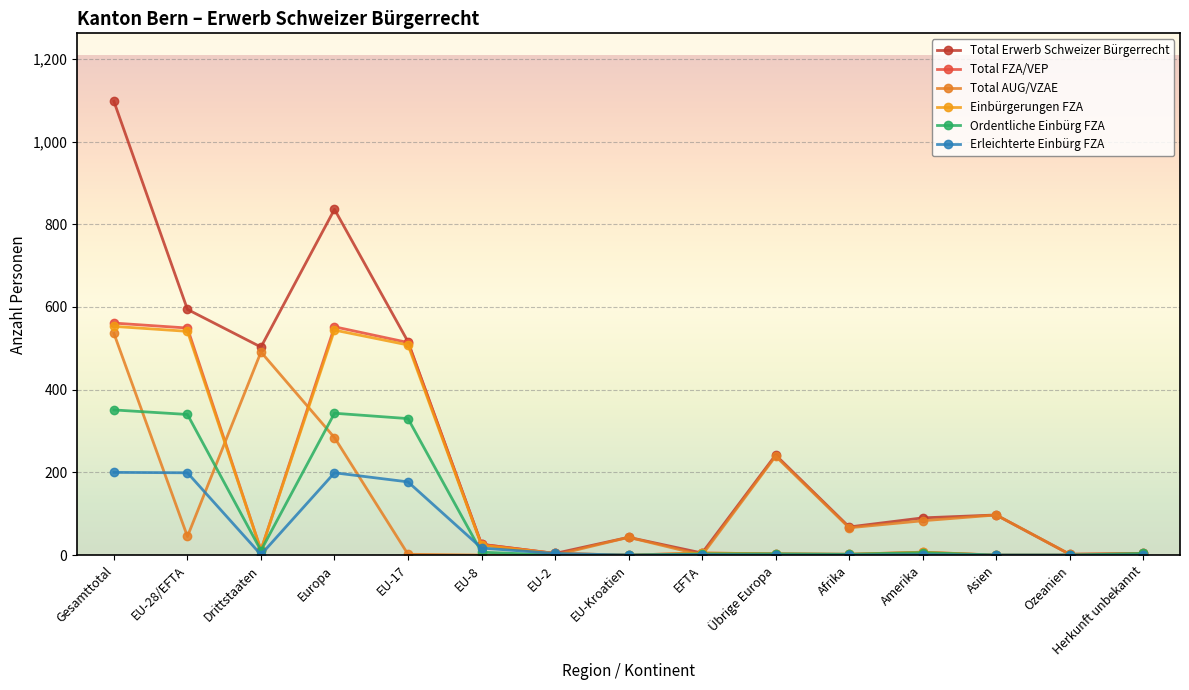

At which category is the sum across all series the highest?

Gesamttotal